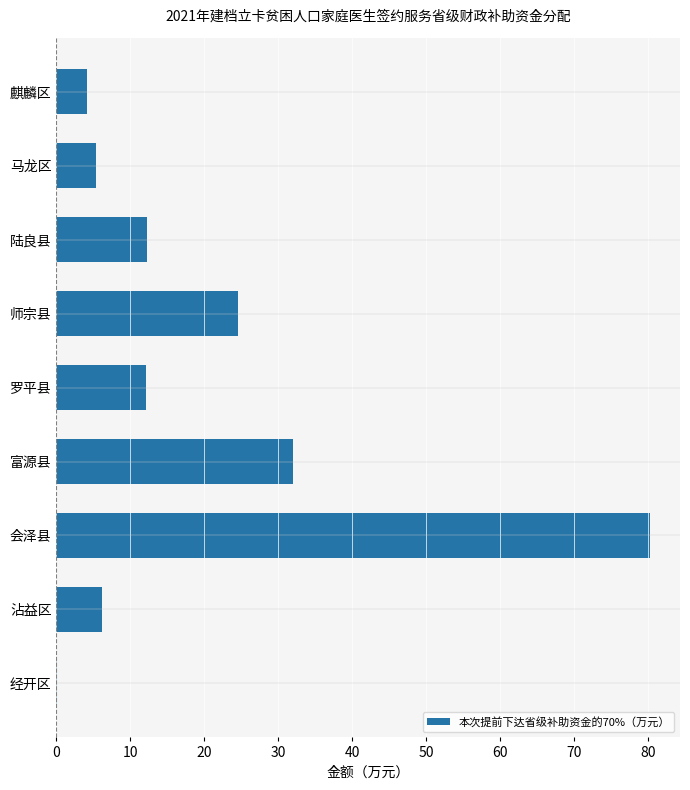

What is the sum of all values?

176.6